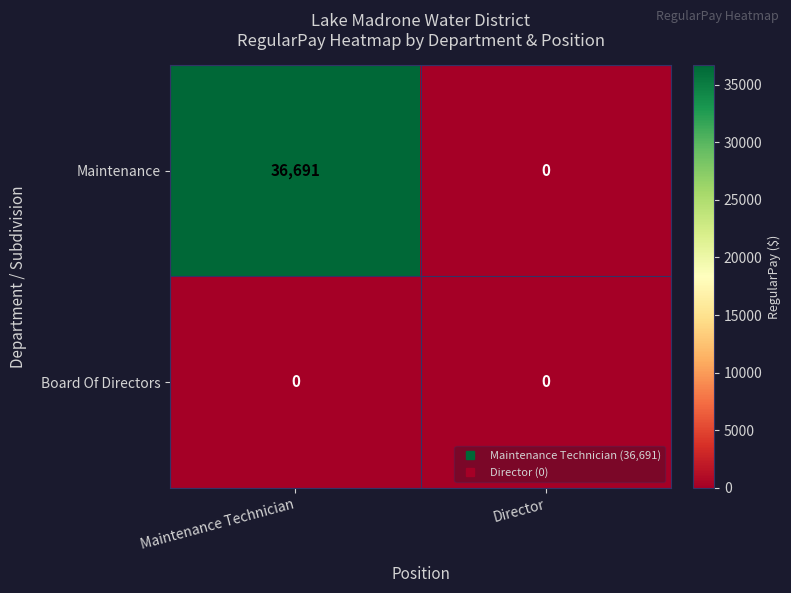

Which label corresponds to the largest value in the chart?

Maintenance Technician